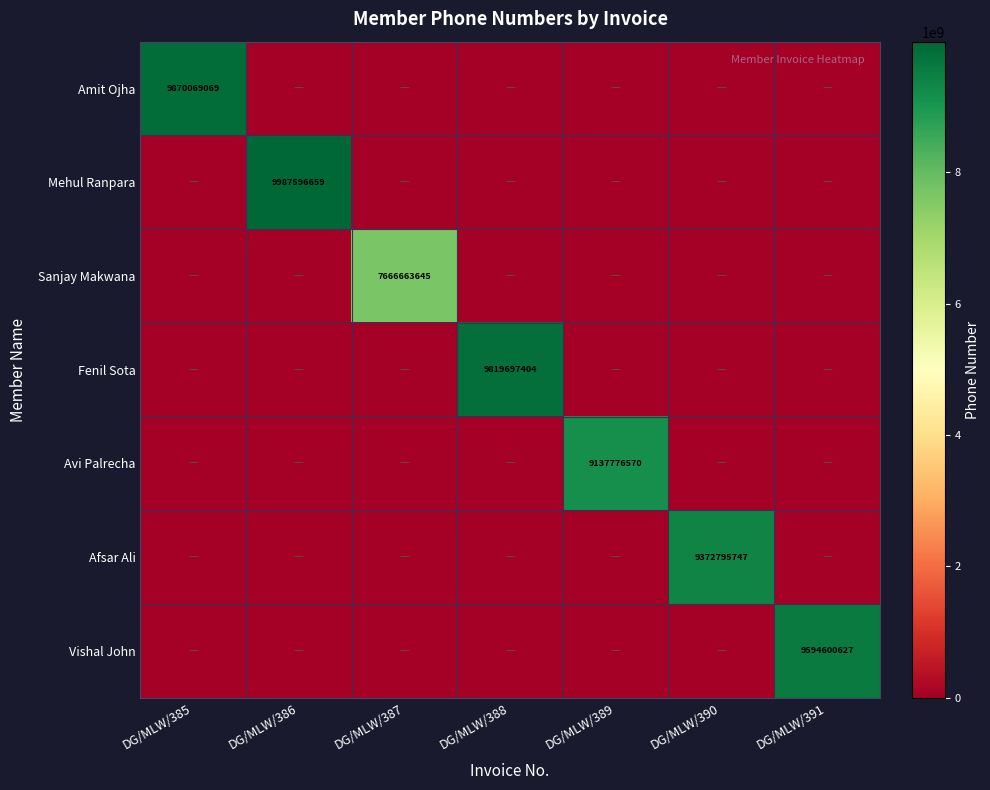

The value of Avi Palrecha at DG/MLW/389 is 5445879634. True or false?

False